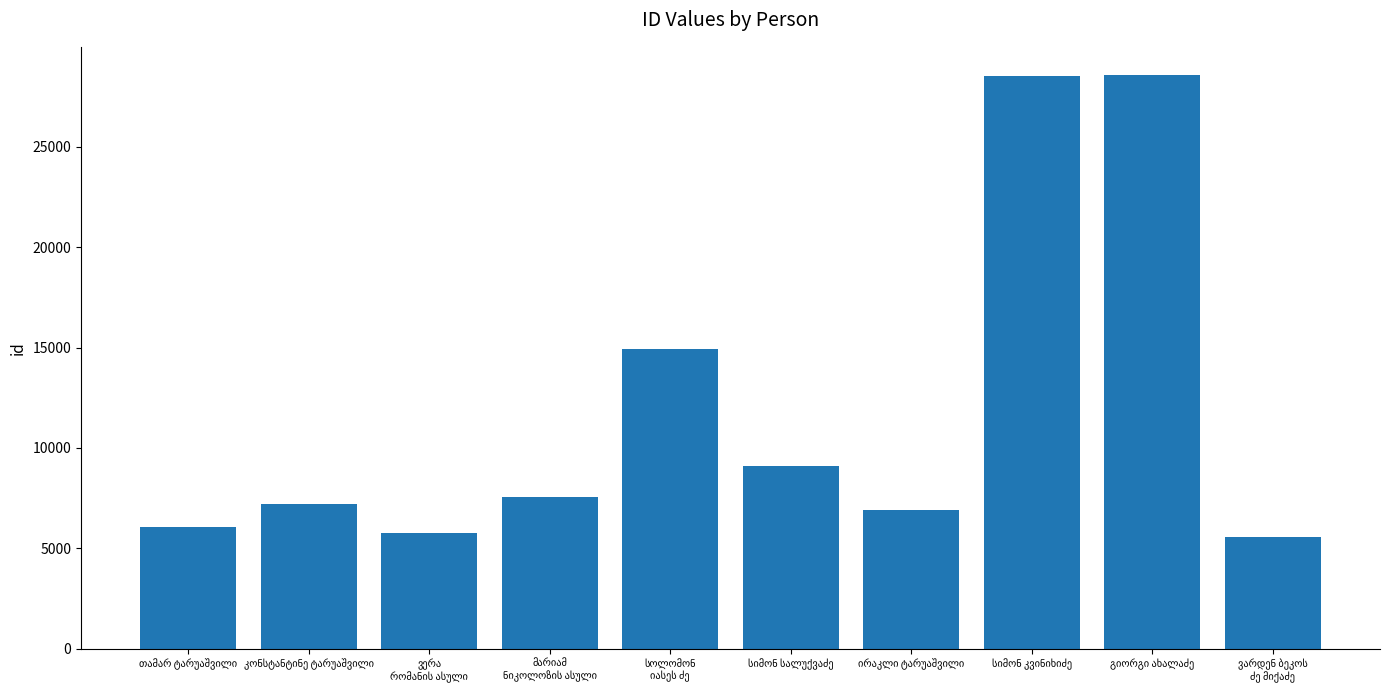

What is the greatest value displayed?

28556